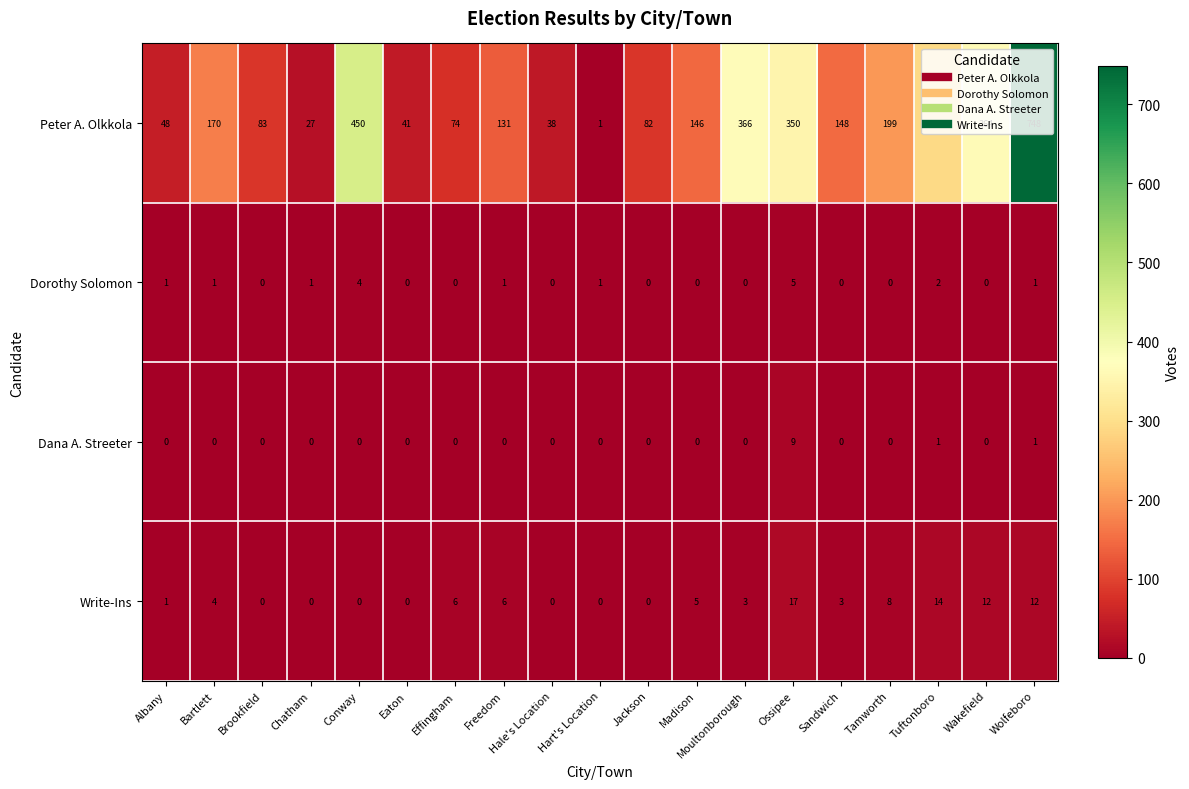

What is the sum of the Dana A. Streeter values at Effingham and Ossipee?

9